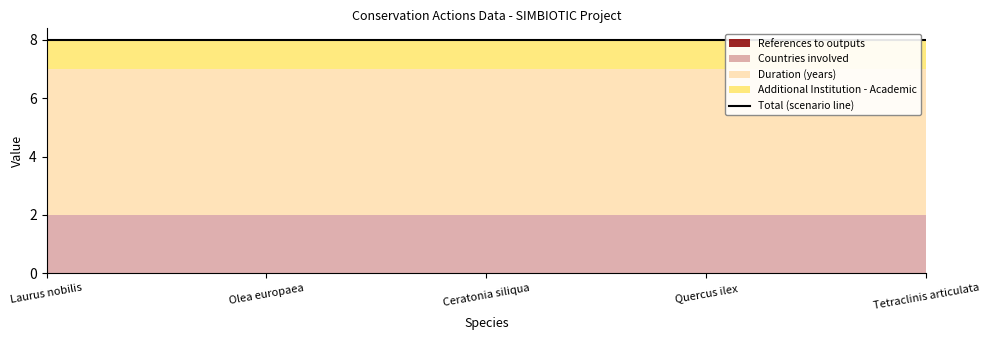

True or false: Countries involved and Duration (years) intersect in this chart.

False